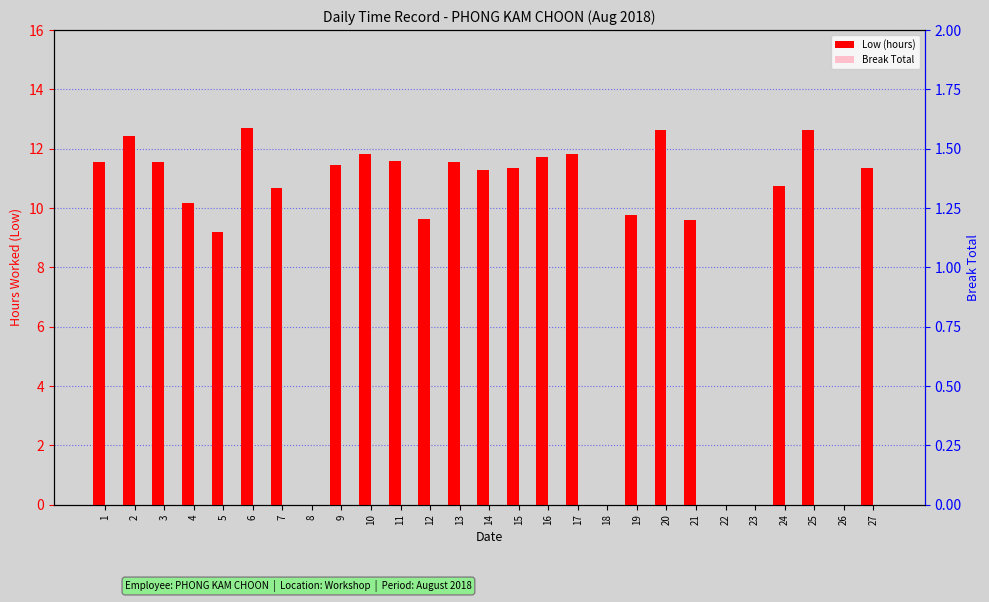

The value of Low (hours) at 13 is 11.5. True or false?

True